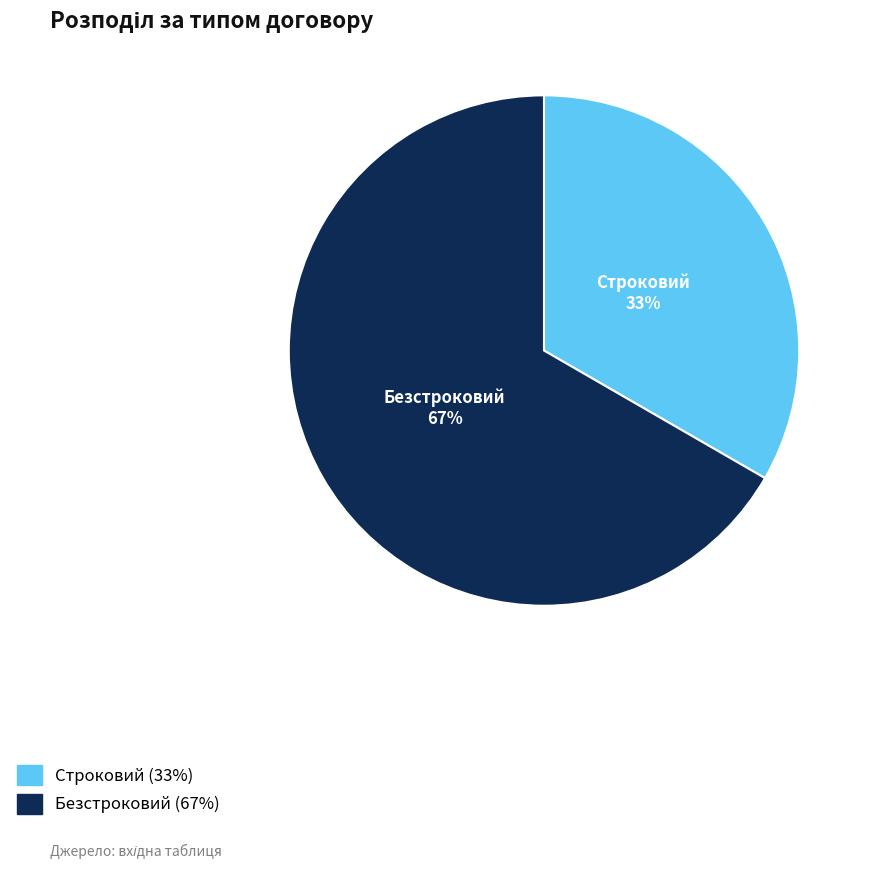

Rank the categories by value from highest to lowest.

Безстроковий, Строковий